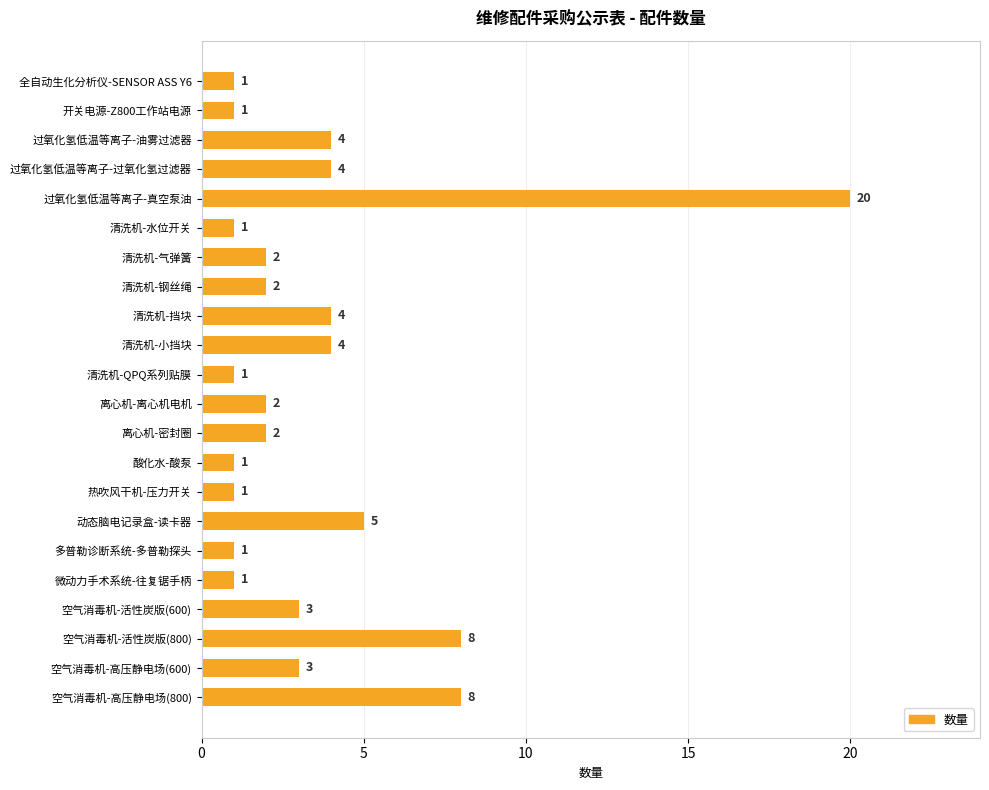

The chart shows a value of 1 at 空气消毒机-活性炭版(600). True or false?

False